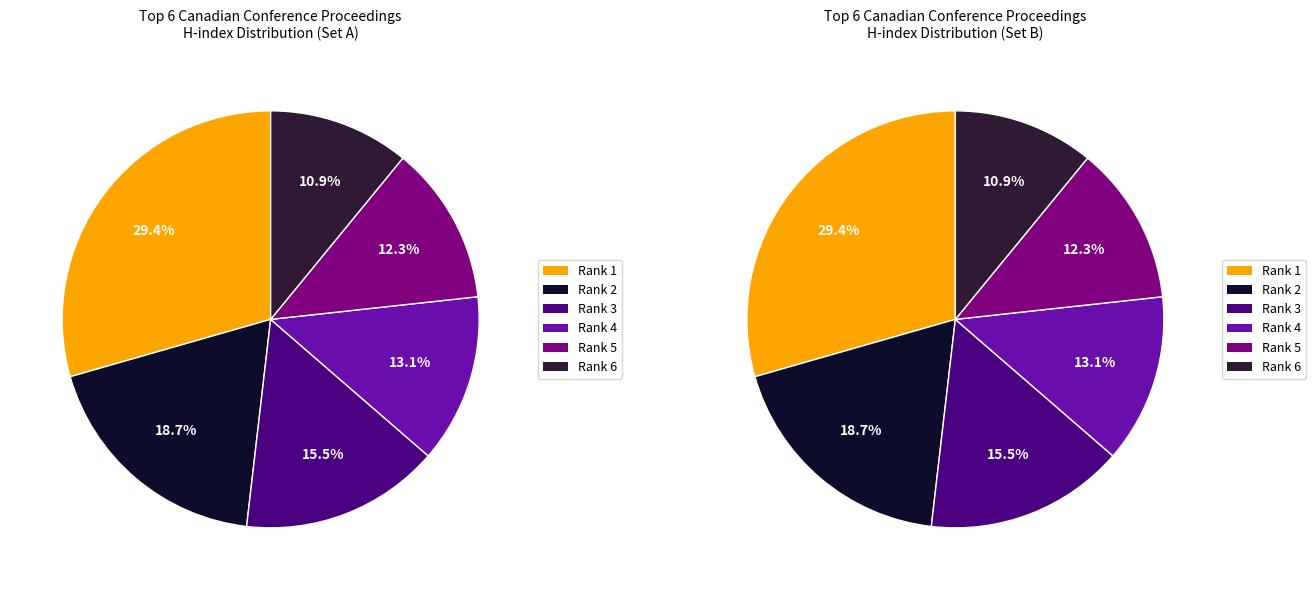

Which category has the biggest portion of the pie?

Rank 1 (H-index 272)